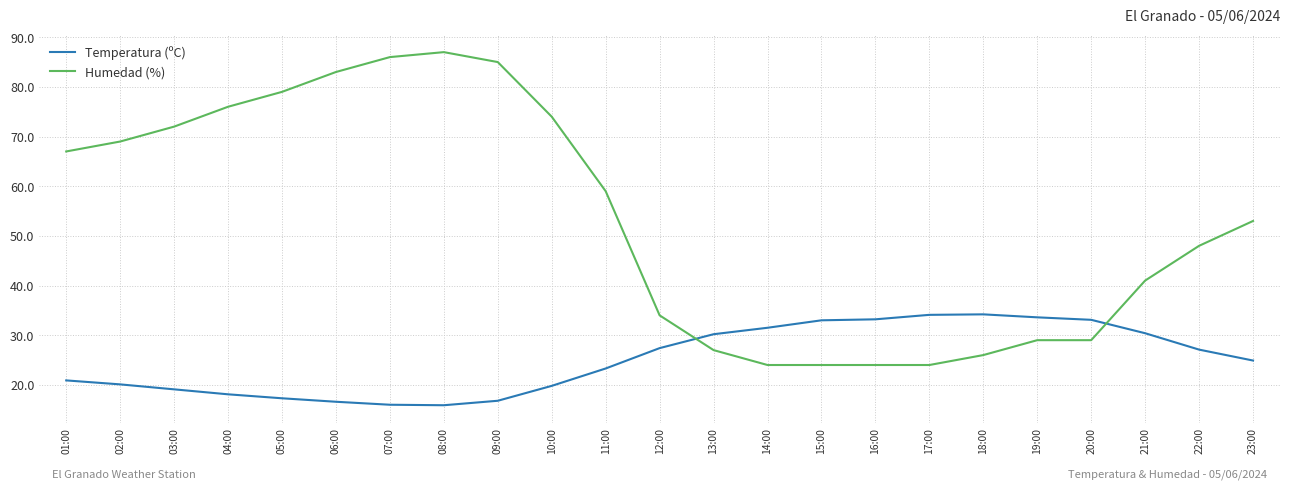

True or false: Humedad (%) and Temperatura (ºC) cross at least once.

True